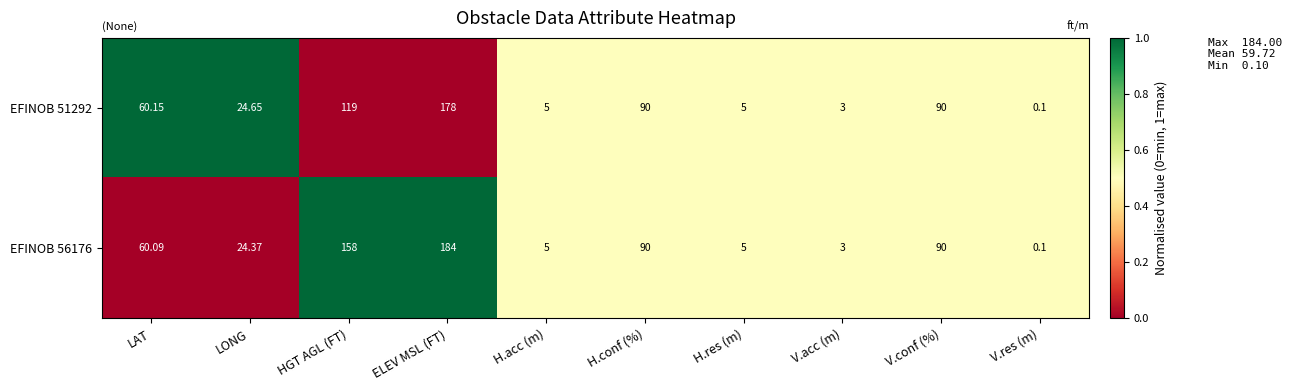

At how many categories does at least one series exceed 0?

10